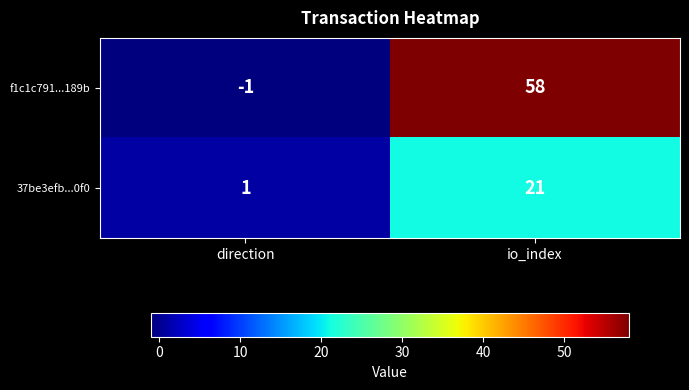

How many values in f1c1c791...189b are above zero?

1